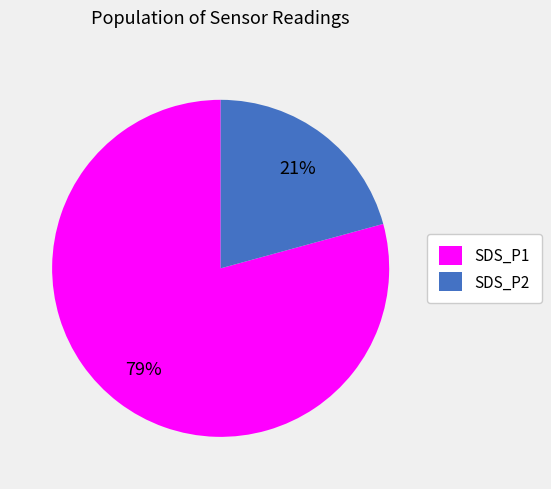

To the nearest percent, what percentage of the pie is SDS_P2?

21%